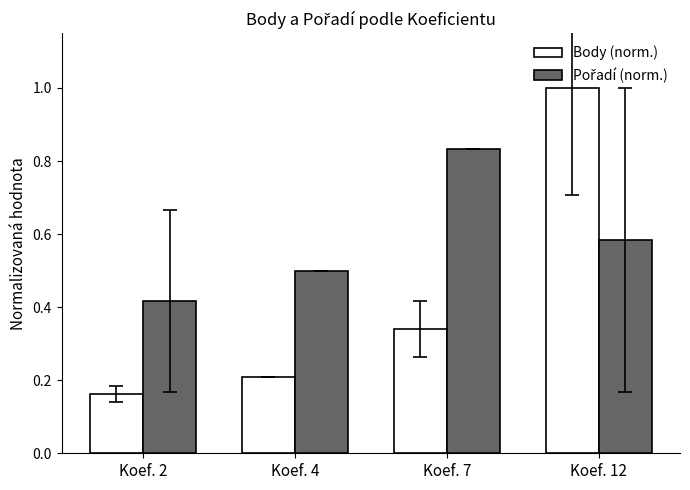

At which label is Body (norm.) closest to 0?

Koef. 2